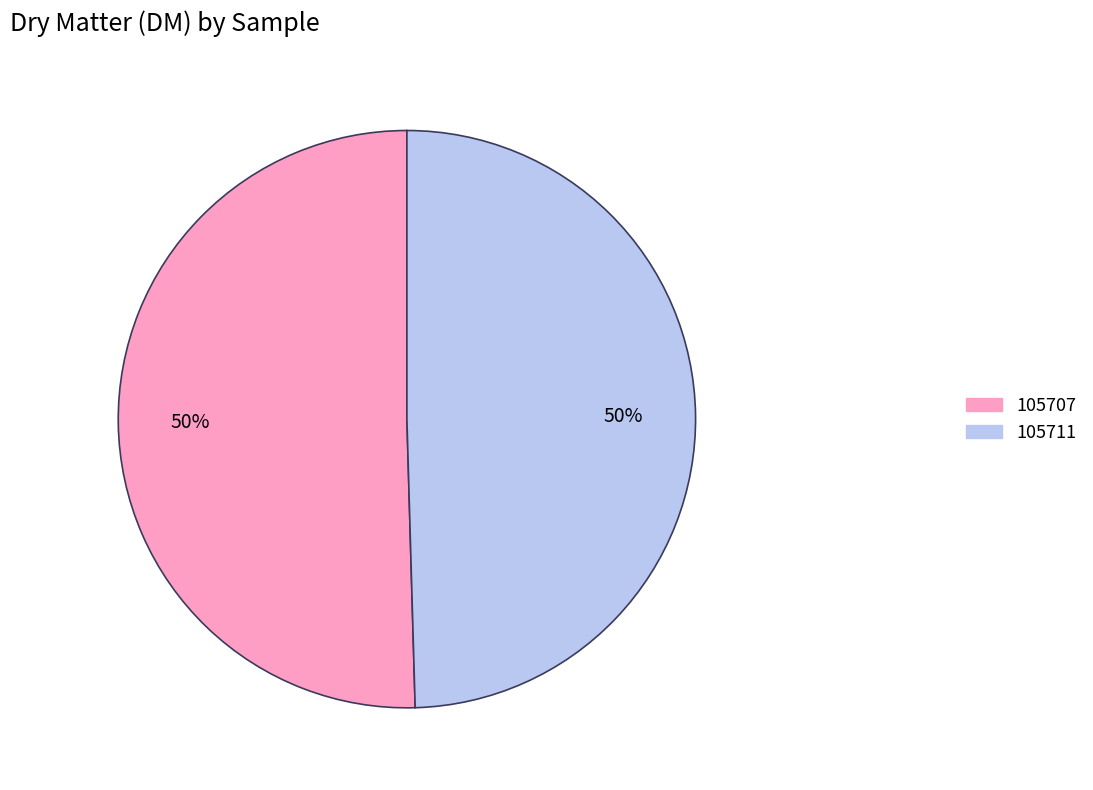

What percentage is the 105707 slice, to the nearest percent?

50%